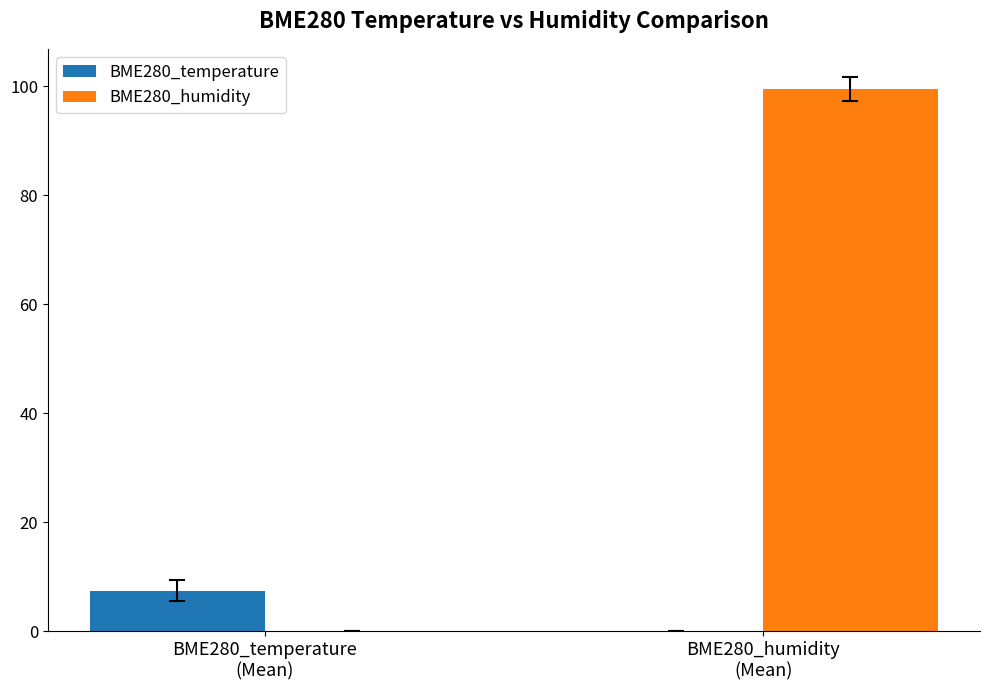

Which series has the largest total across all categories?

BME280_humidity